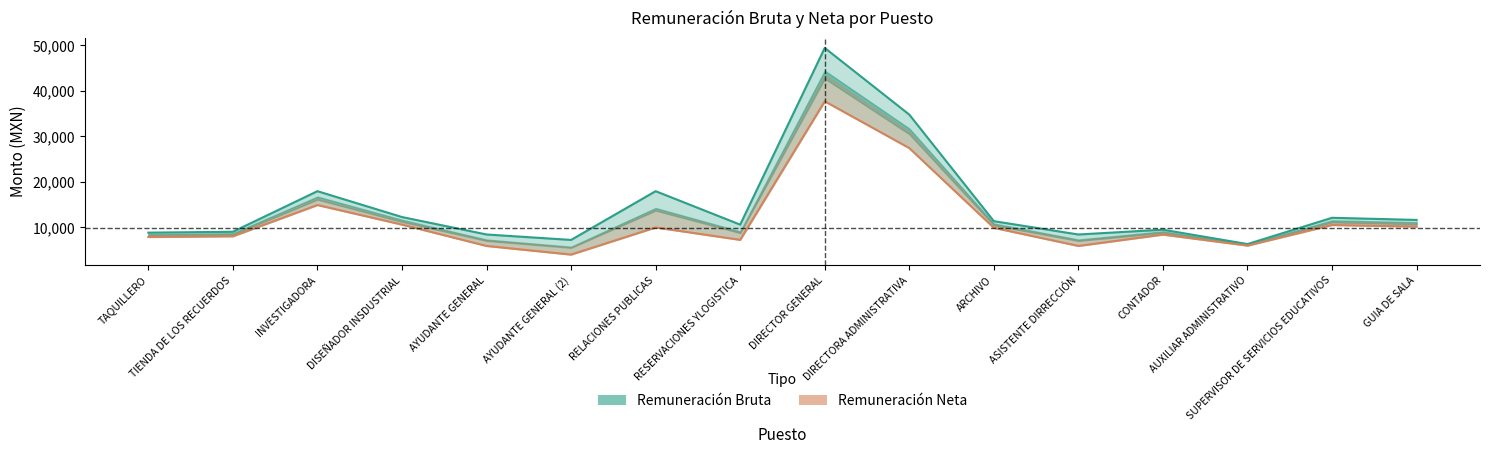

Which category has the lowest value across all series?

AYUDANTE GENERAL (2)